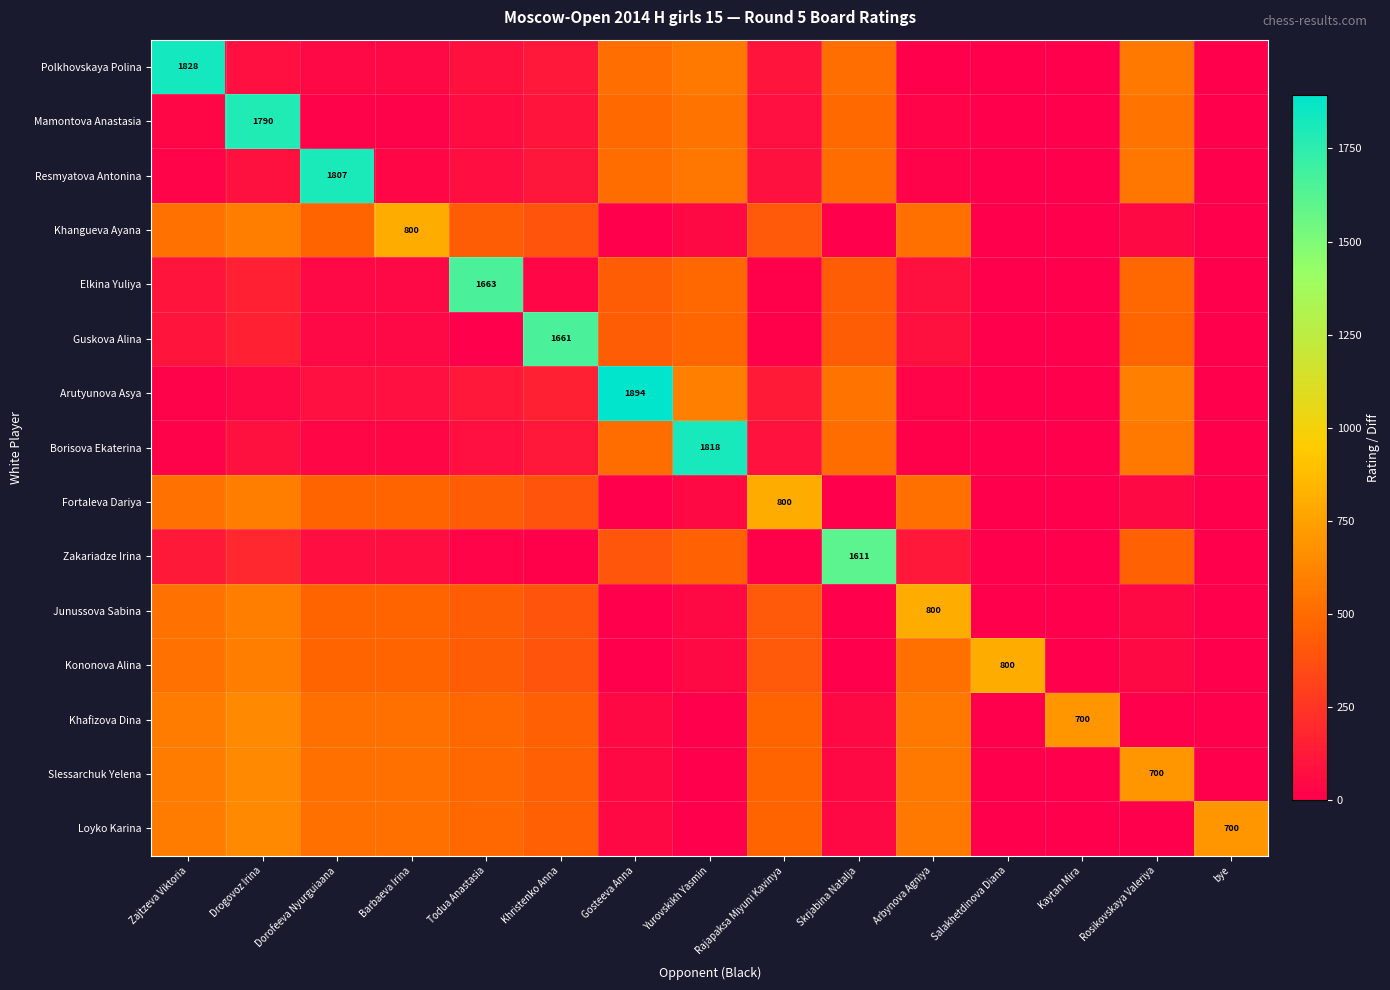

What is the sum of the Kononova Alina values at Salakhetdinova Diana and Khristenko Anna?

1197.5